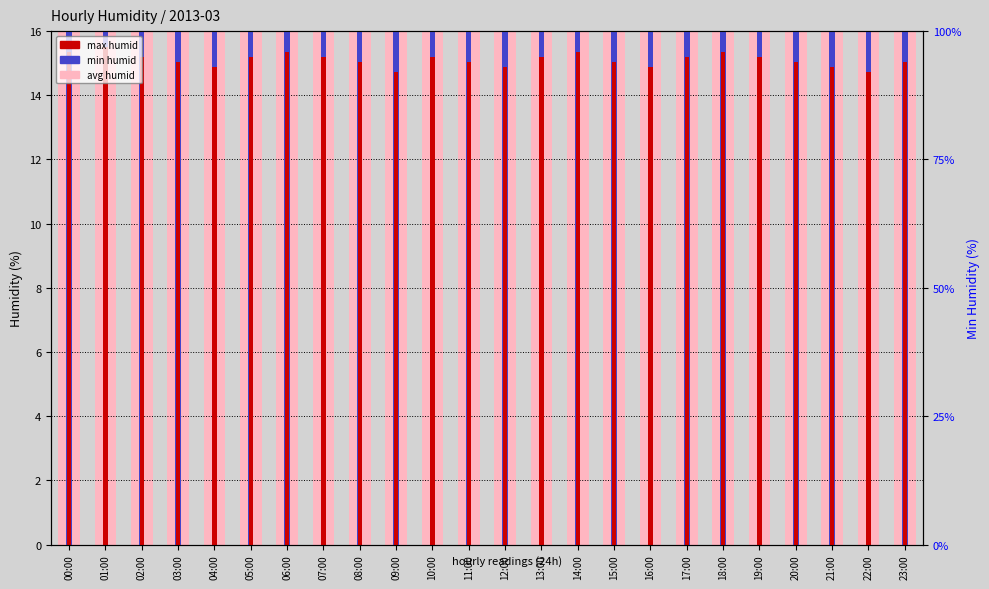

What is the difference between the maximum and second lowest values in the max humid series?

0.8